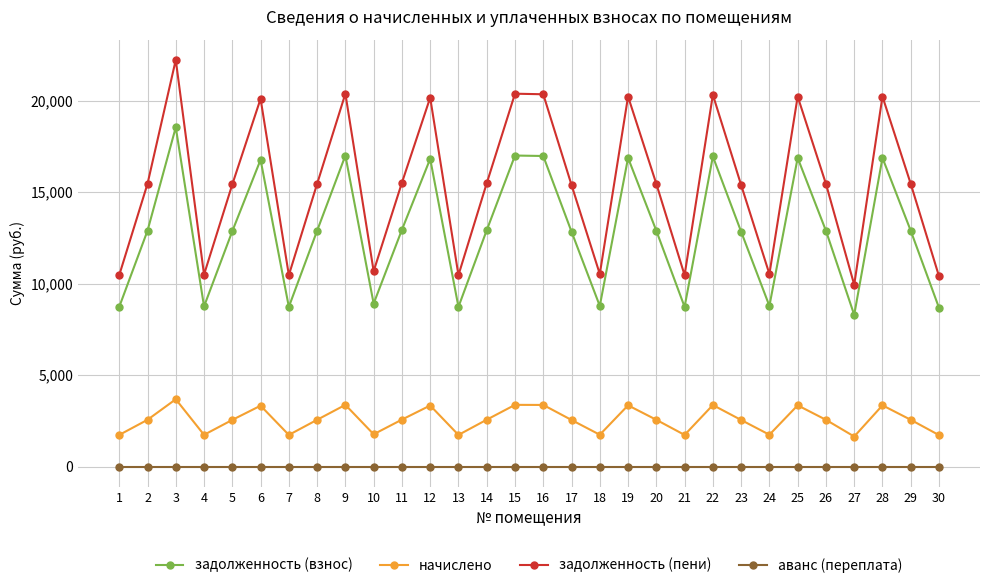

What is the difference between the highest and lowest values at 19?

20224.4